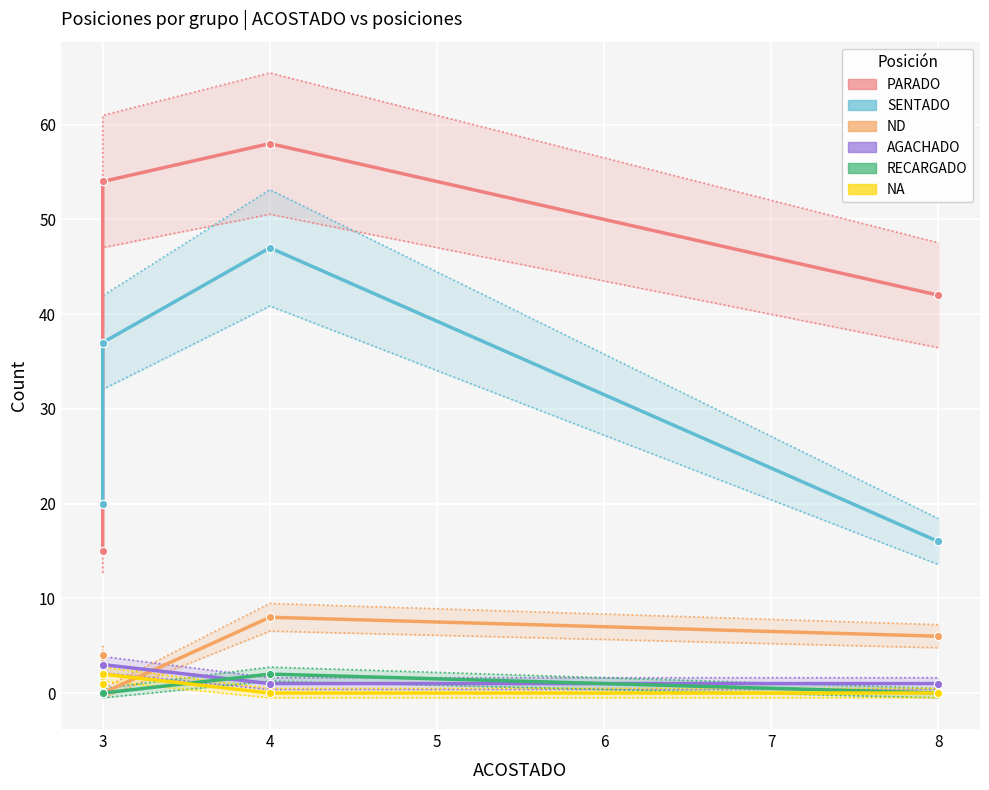

What is the difference between the highest and lowest values at 8?

42